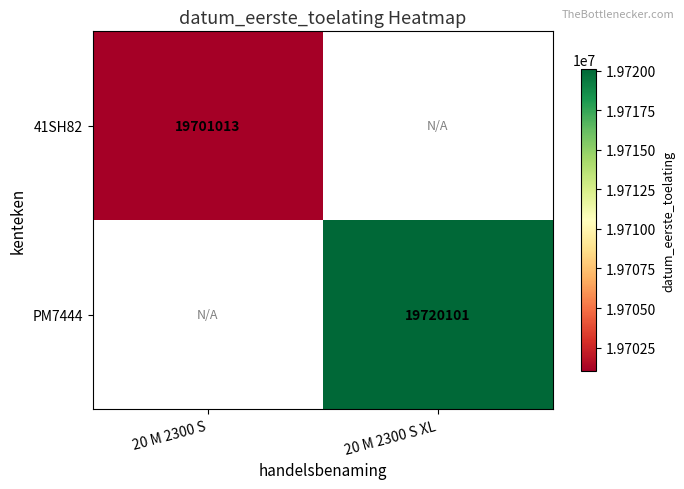

How many series are shown in this chart?

2